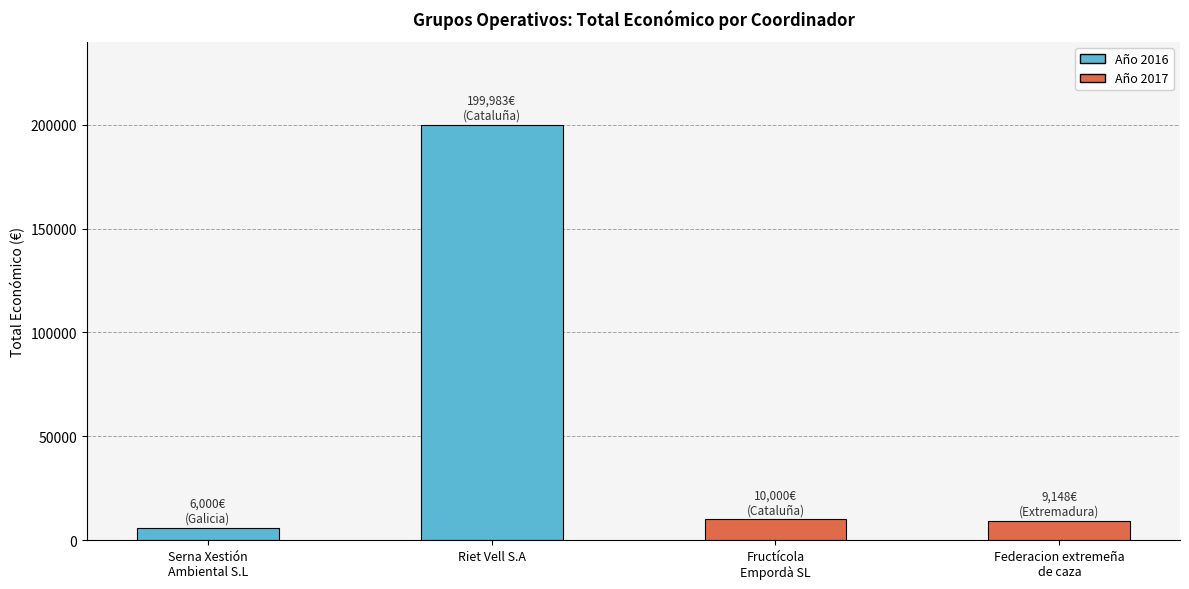

What is the change in value from Fructícola
Empordà SL to Federacion extremeña
de caza?

-852